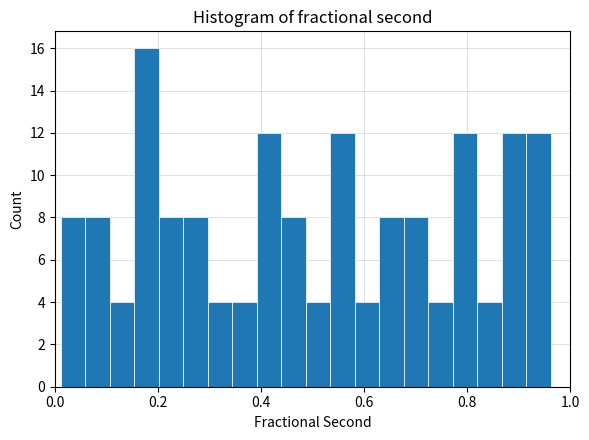

Around what value on the x-axis is the tallest bar? Give the approximate position of its centre, as read against the axis.

0.18